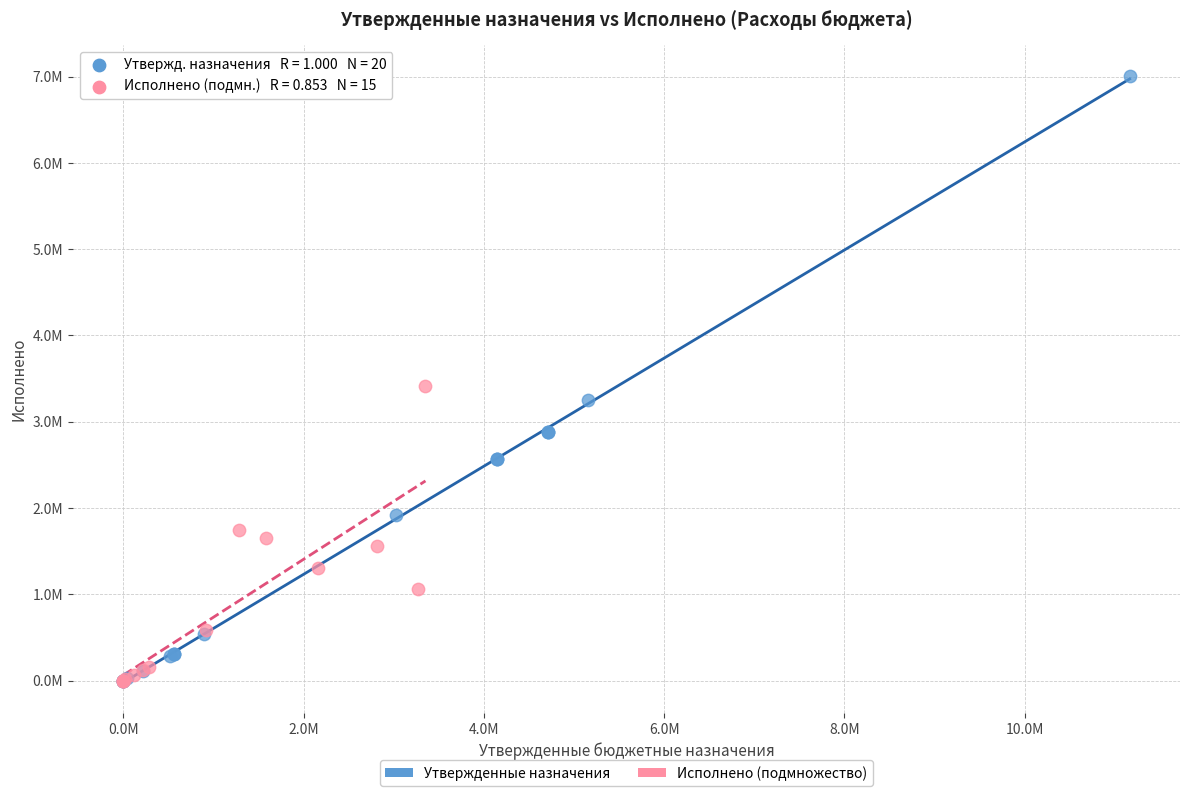

What are all the series names shown in the legend?

Утвержденные назначения, Исполнено (подмножество)